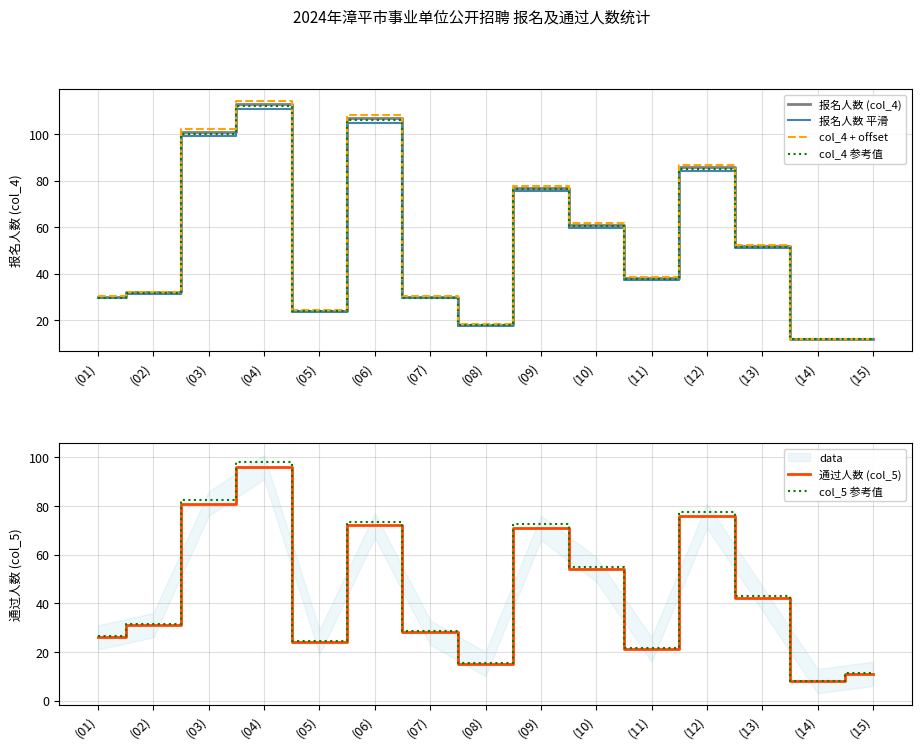

True or false: 报名人数 平滑 and col_4 + offset intersect in this chart.

False